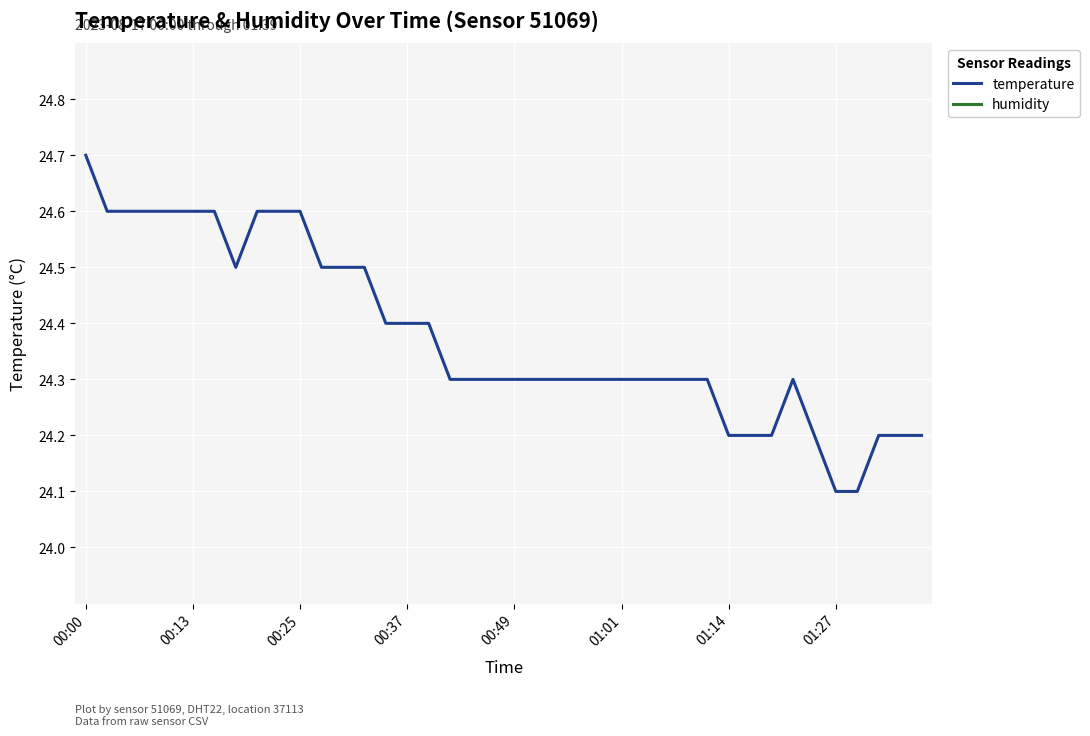

List the series in order of their peak value, lowest first.

temperature, humidity